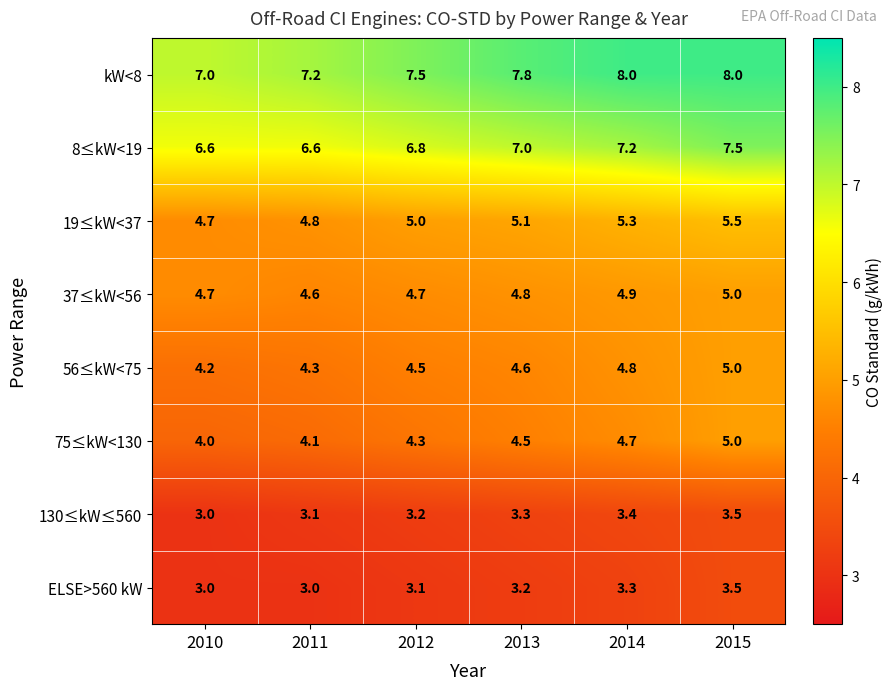

What is the smallest value displayed?

3.0